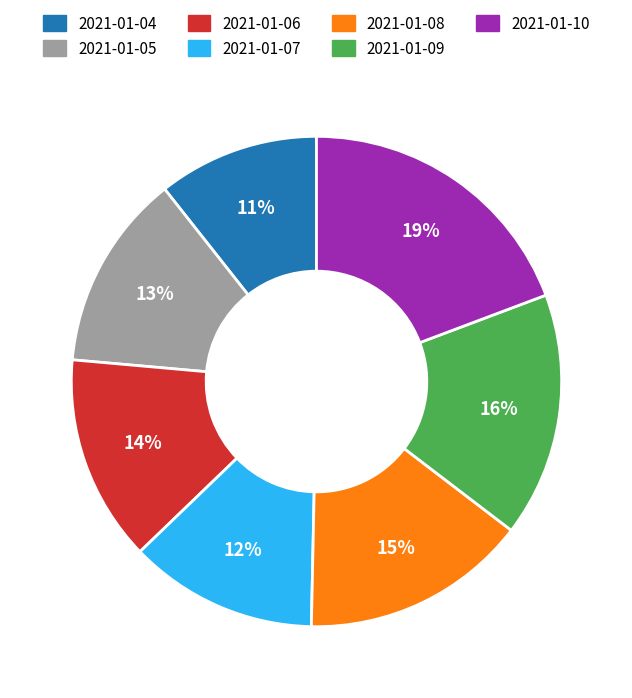

To the nearest percent, what is the average slice percentage?

14%